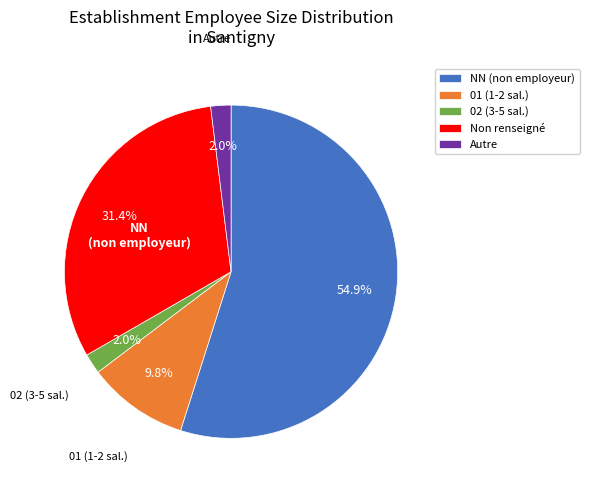

Is there a majority slice in this chart?

Yes